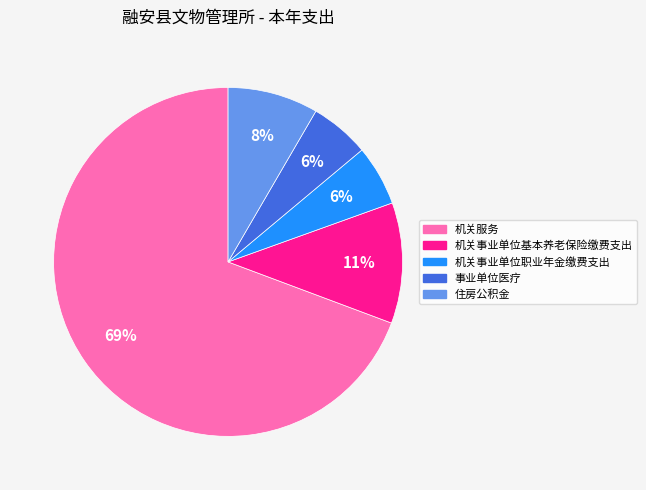

To the nearest percent, what portion does 事业单位医疗 represent?

6%